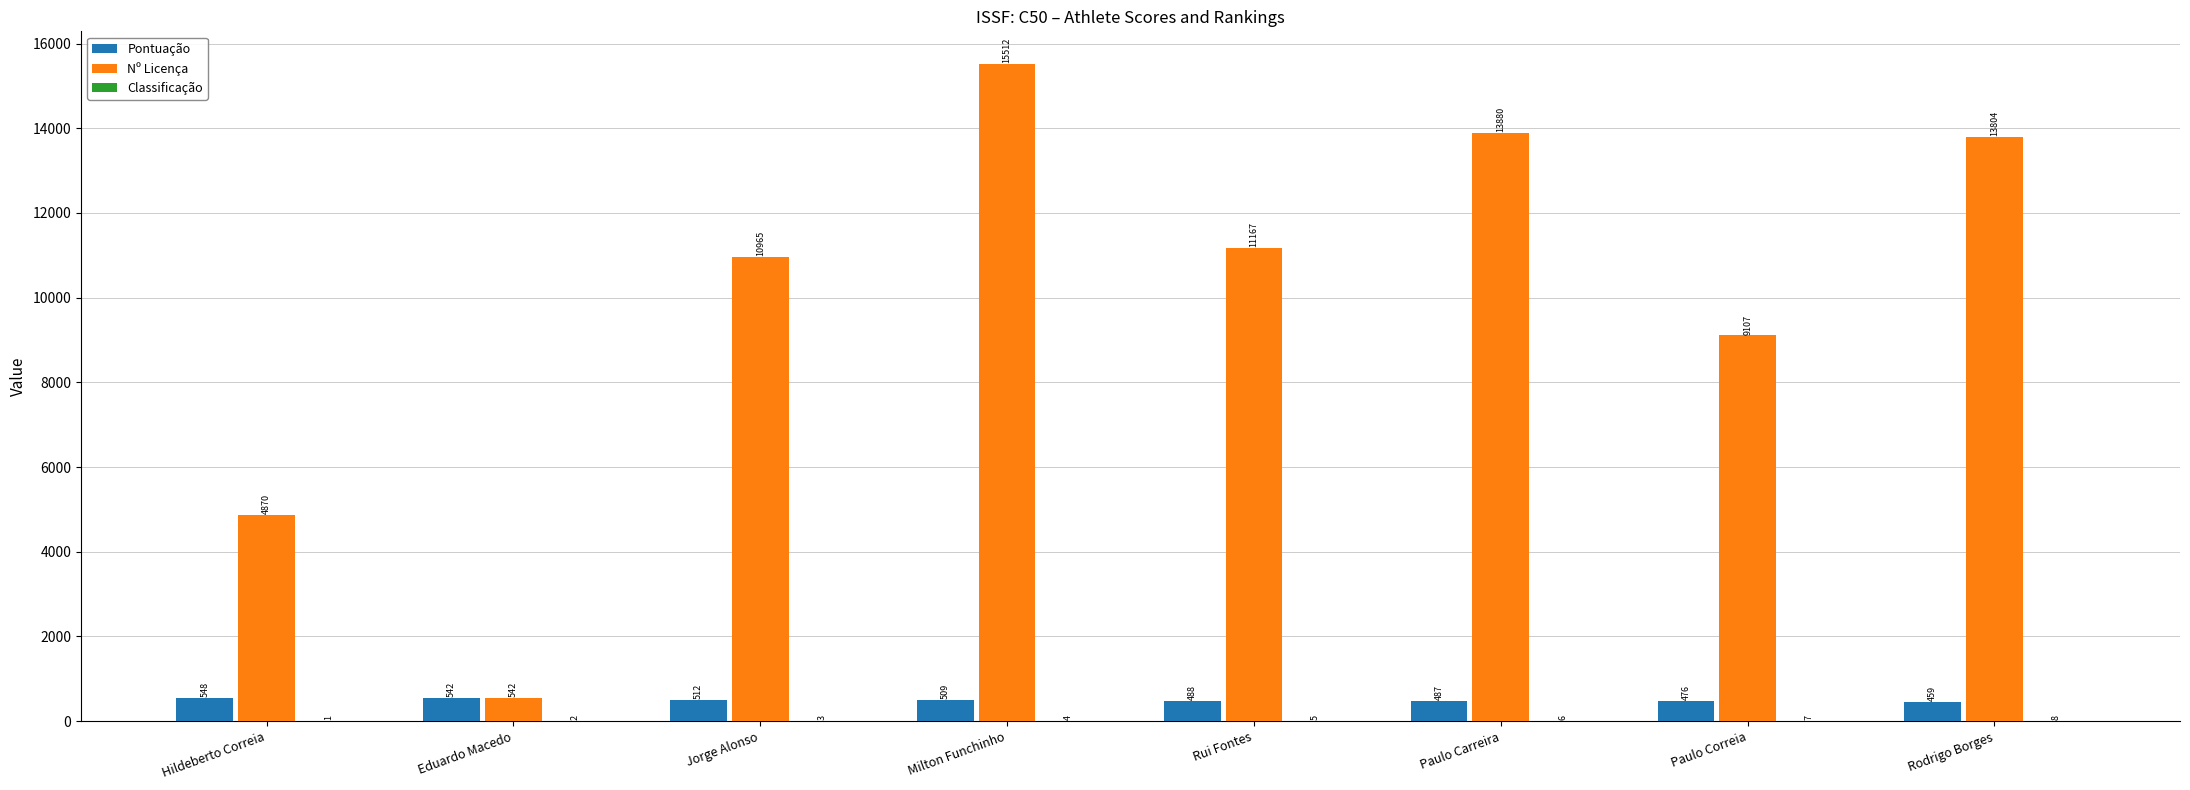

How many series are shown in this chart?

3